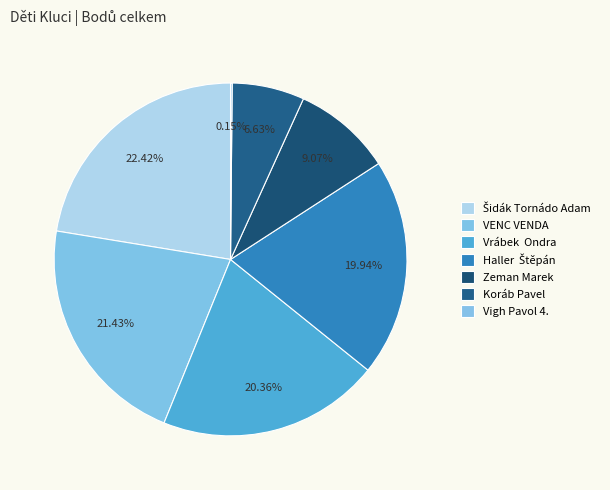

Is there any slice that represents more than half of the pie?

No